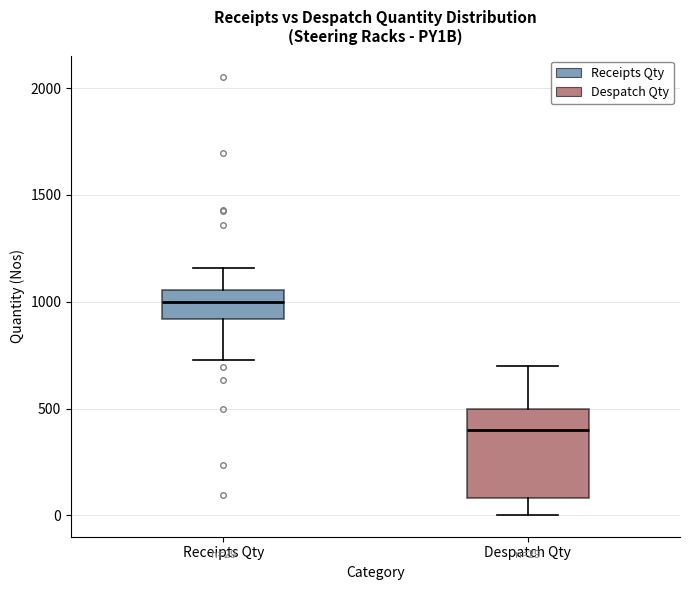

Which box is the tallest, from its lower edge to its upper edge?

Despatch Qty